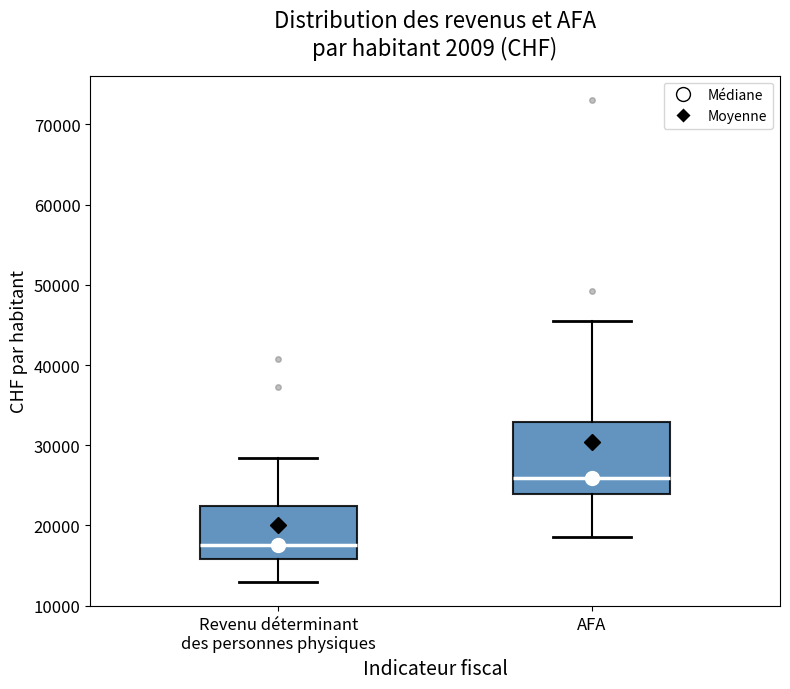

Which box has the lowest median line?

Revenu déterminant des personnes physiques